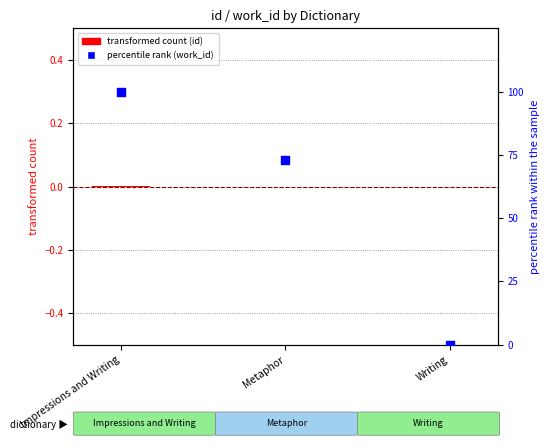

At how many categories does at least one series exceed 5?

2